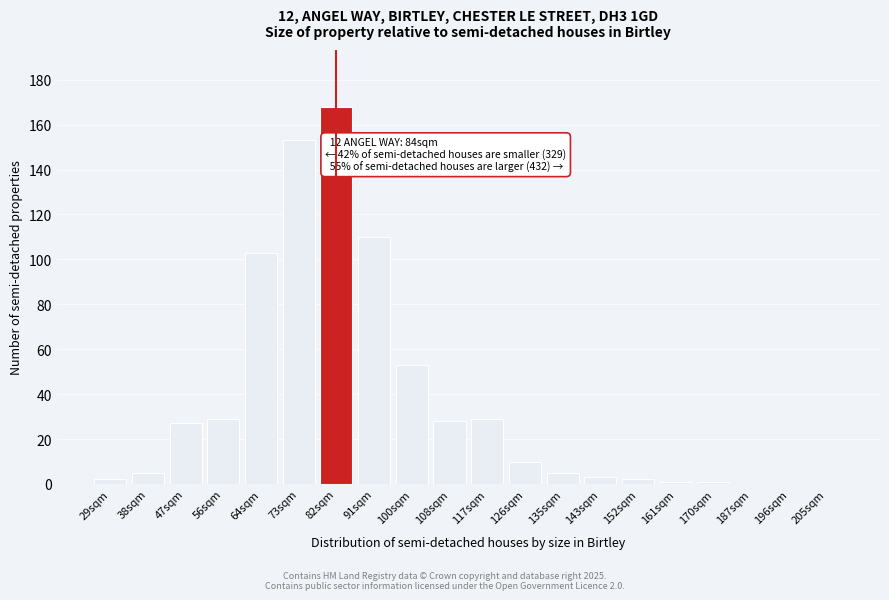

Reading right to left, extract all data points from this chart.

205sqm=0	196sqm=0	187sqm=0	170sqm=1	161sqm=1	152sqm=2	143sqm=3	135sqm=5	126sqm=10	117sqm=29	108sqm=28	100sqm=53	91sqm=110	82sqm=168	73sqm=153	64sqm=103	56sqm=29	47sqm=27	38sqm=5	29sqm=2